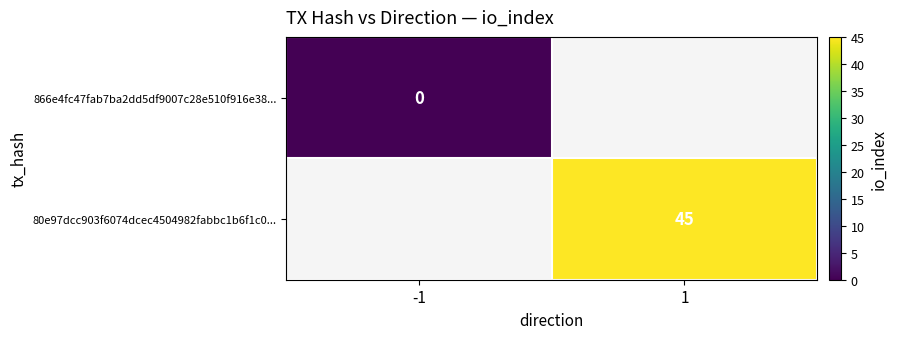

What is the approximate value of 80e97dcc903f6074dcec4504982fabbc1b6f1c0... at 1?

45.0